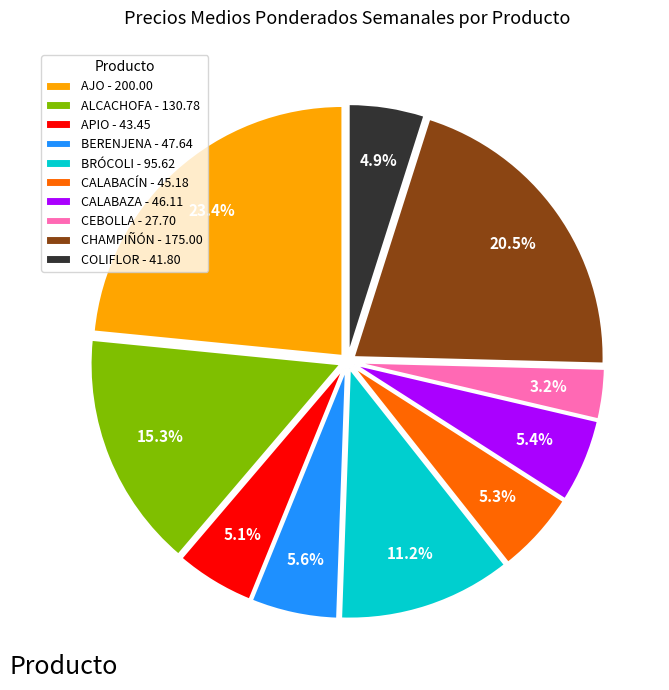

Is there a majority slice in this chart?

No